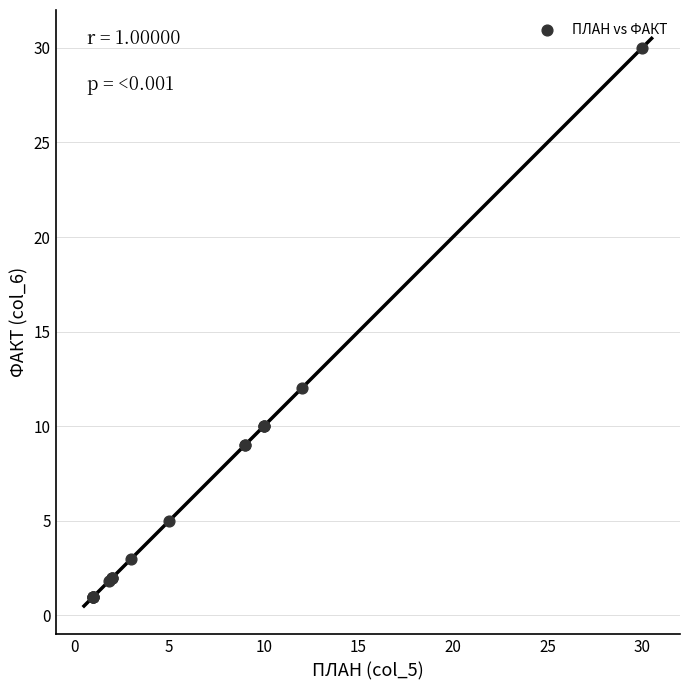

What Y value in the scatter plot is closest to 15?

12.0